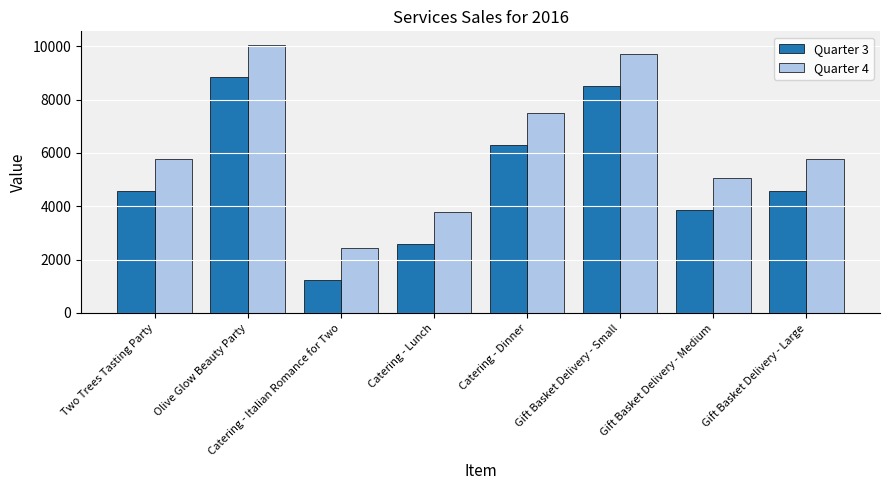

Is the value of Quarter 3 at Olive Glow Beauty Party greater than the value of Quarter 4 at Catering - Lunch?

Yes